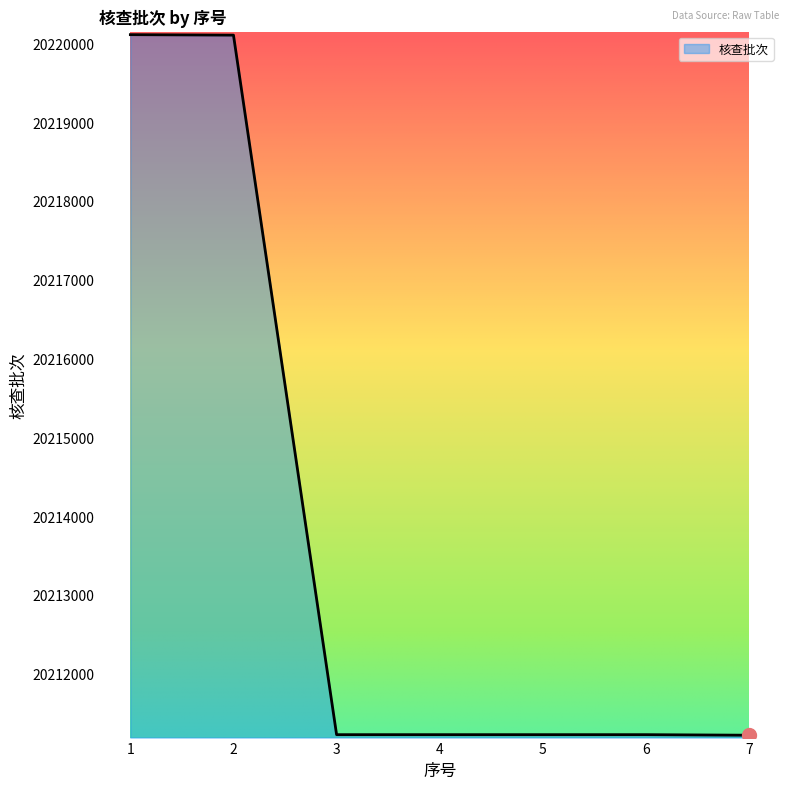

What is the change in value from 2 to 7?

-8884